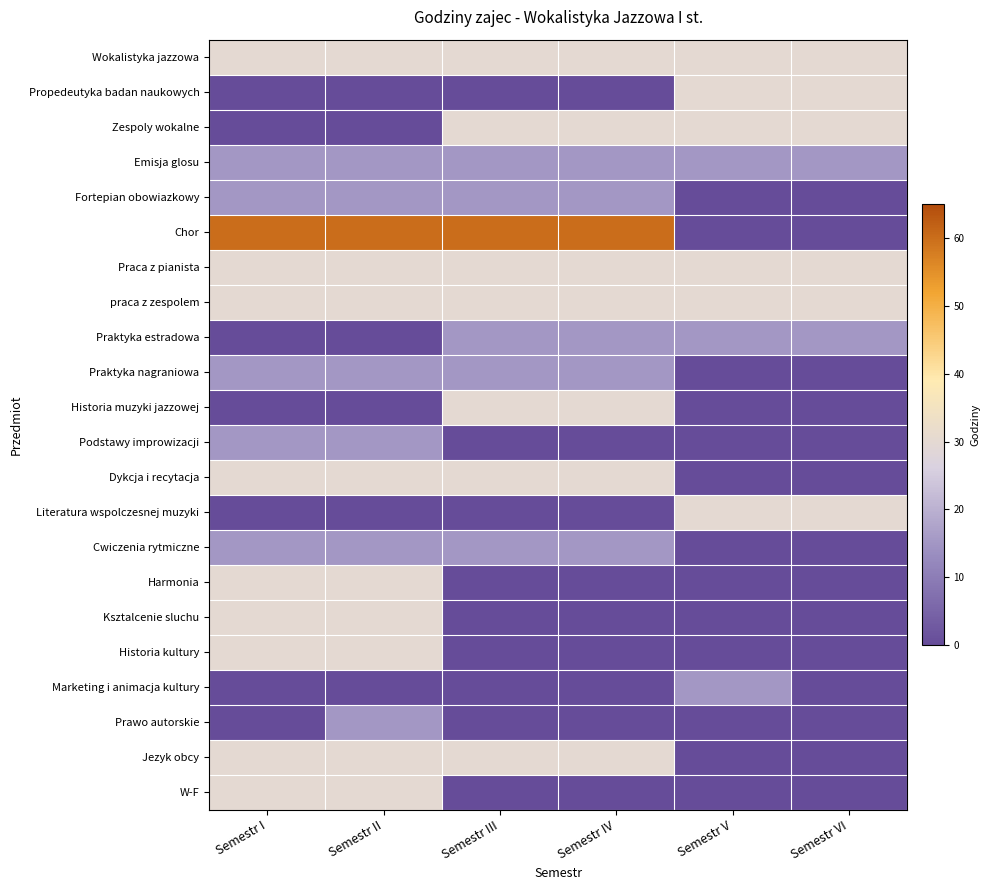

Reading left to right, transcribe all the data shown in this chart.

Wokalistyka jazzowa: Semestr I=30	Semestr II=30	Semestr III=30	Semestr IV=30	Semestr V=30	Semestr VI=30
Propedeutyka badan naukowych: Semestr I=0	Semestr II=0	Semestr III=0	Semestr IV=0	Semestr V=30	Semestr VI=30
Zespoly wokalne: Semestr I=0	Semestr II=0	Semestr III=30	Semestr IV=30	Semestr V=30	Semestr VI=30
Emisja glosu: Semestr I=15	Semestr II=15	Semestr III=15	Semestr IV=15	Semestr V=15	Semestr VI=15
Fortepian obowiazkowy: Semestr I=15	Semestr II=15	Semestr III=15	Semestr IV=15	Semestr V=0	Semestr VI=0
Chor: Semestr I=60	Semestr II=60	Semestr III=60	Semestr IV=60	Semestr V=0	Semestr VI=0
Praca z pianista: Semestr I=30	Semestr II=30	Semestr III=30	Semestr IV=30	Semestr V=30	Semestr VI=30
praca z zespolem: Semestr I=30	Semestr II=30	Semestr III=30	Semestr IV=30	Semestr V=30	Semestr VI=30
Praktyka estradowa: Semestr I=0	Semestr II=0	Semestr III=15	Semestr IV=15	Semestr V=15	Semestr VI=15
Praktyka nagraniowa: Semestr I=15	Semestr II=15	Semestr III=15	Semestr IV=15	Semestr V=0	Semestr VI=0
Historia muzyki jazzowej: Semestr I=0	Semestr II=0	Semestr III=30	Semestr IV=30	Semestr V=0	Semestr VI=0
Podstawy improwizacji: Semestr I=15	Semestr II=15	Semestr III=0	Semestr IV=0	Semestr V=0	Semestr VI=0
Dykcja i recytacja: Semestr I=30	Semestr II=30	Semestr III=30	Semestr IV=30	Semestr V=0	Semestr VI=0
Literatura wspolczesnej muzyki: Semestr I=0	Semestr II=0	Semestr III=0	Semestr IV=0	Semestr V=30	Semestr VI=30
Cwiczenia rytmiczne: Semestr I=15	Semestr II=15	Semestr III=15	Semestr IV=15	Semestr V=0	Semestr VI=0
Harmonia: Semestr I=30	Semestr II=30	Semestr III=0	Semestr IV=0	Semestr V=0	Semestr VI=0
Ksztalcenie sluchu: Semestr I=30	Semestr II=30	Semestr III=0	Semestr IV=0	Semestr V=0	Semestr VI=0
Historia kultury: Semestr I=30	Semestr II=30	Semestr III=0	Semestr IV=0	Semestr V=0	Semestr VI=0
Marketing i animacja kultury: Semestr I=0	Semestr II=0	Semestr III=0	Semestr IV=0	Semestr V=15	Semestr VI=0
Prawo autorskie: Semestr I=0	Semestr II=15	Semestr III=0	Semestr IV=0	Semestr V=0	Semestr VI=0
Jezyk obcy: Semestr I=30	Semestr II=30	Semestr III=30	Semestr IV=30	Semestr V=0	Semestr VI=0
W-F: Semestr I=30	Semestr II=30	Semestr III=0	Semestr IV=0	Semestr V=0	Semestr VI=0